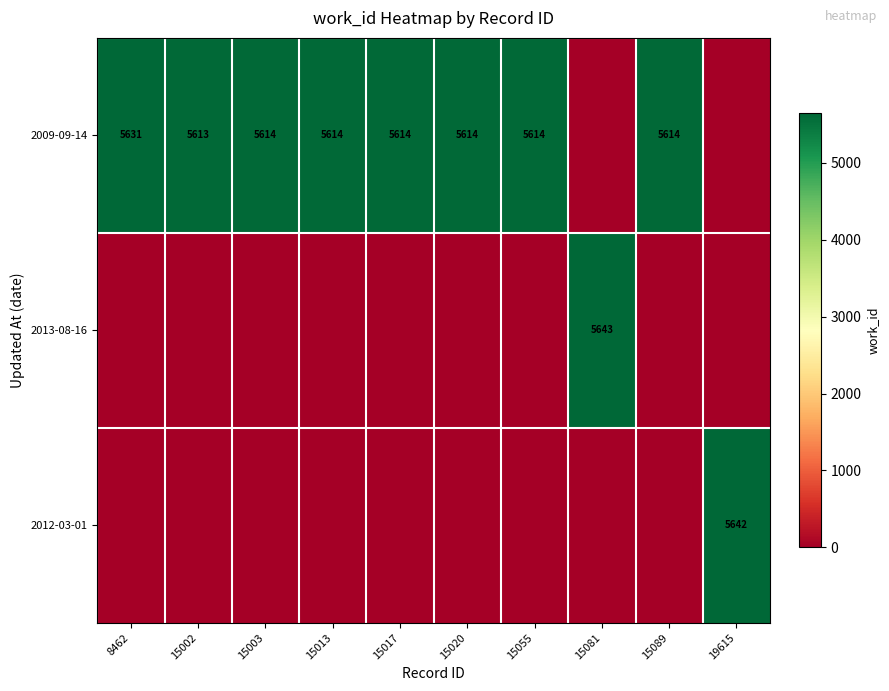

At how many categories does at least one series exceed 4557?

10